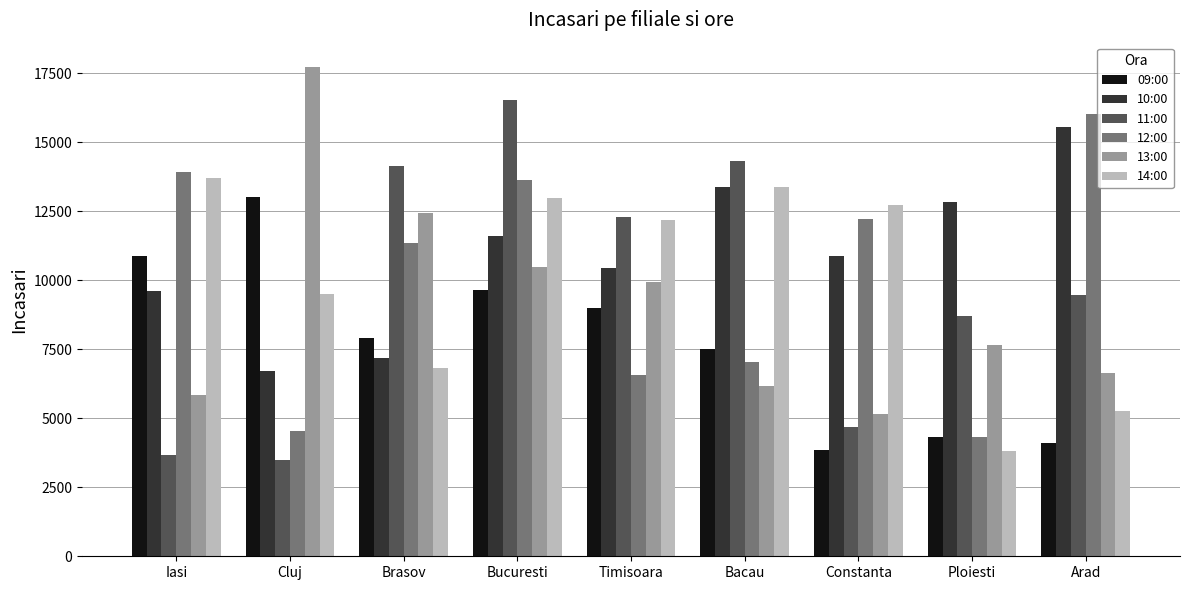

What are all the series names shown in the legend?

09:00, 10:00, 11:00, 12:00, 13:00, 14:00